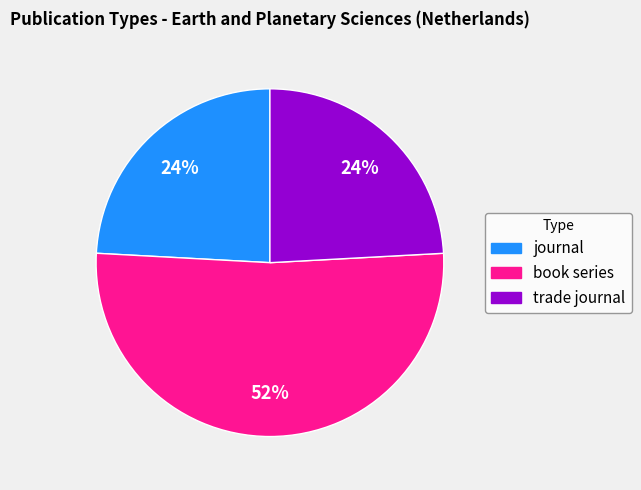

To the nearest percent, what is the difference between the journal and book series slice percentages?

28%